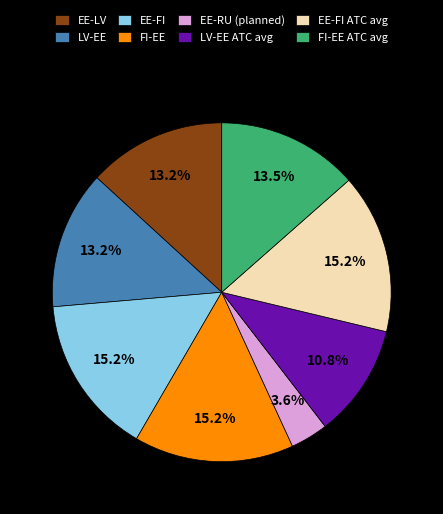

Is there a majority slice in this chart?

No